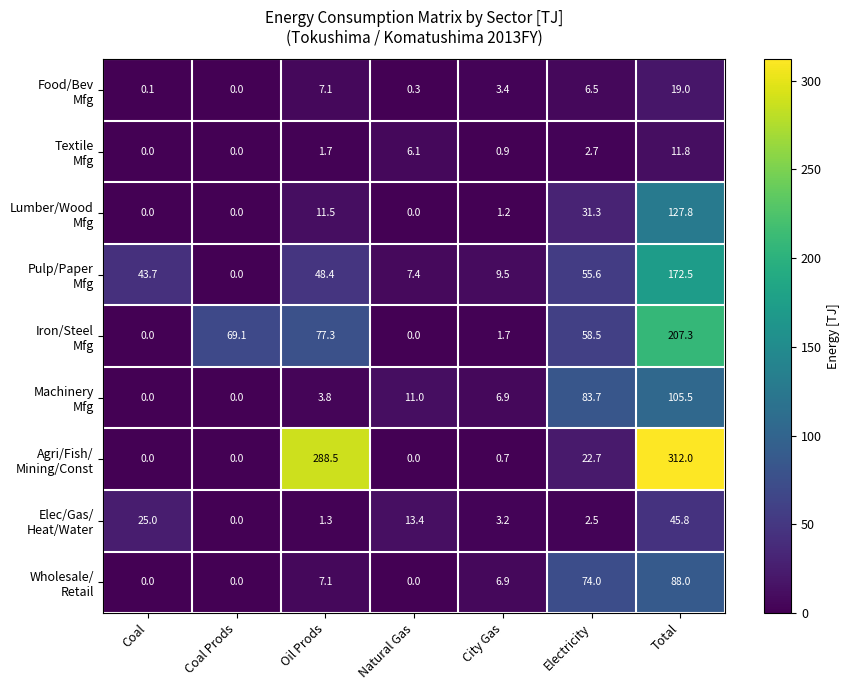

What is the spread (max minus min) of values at Coal Prods?

69.1